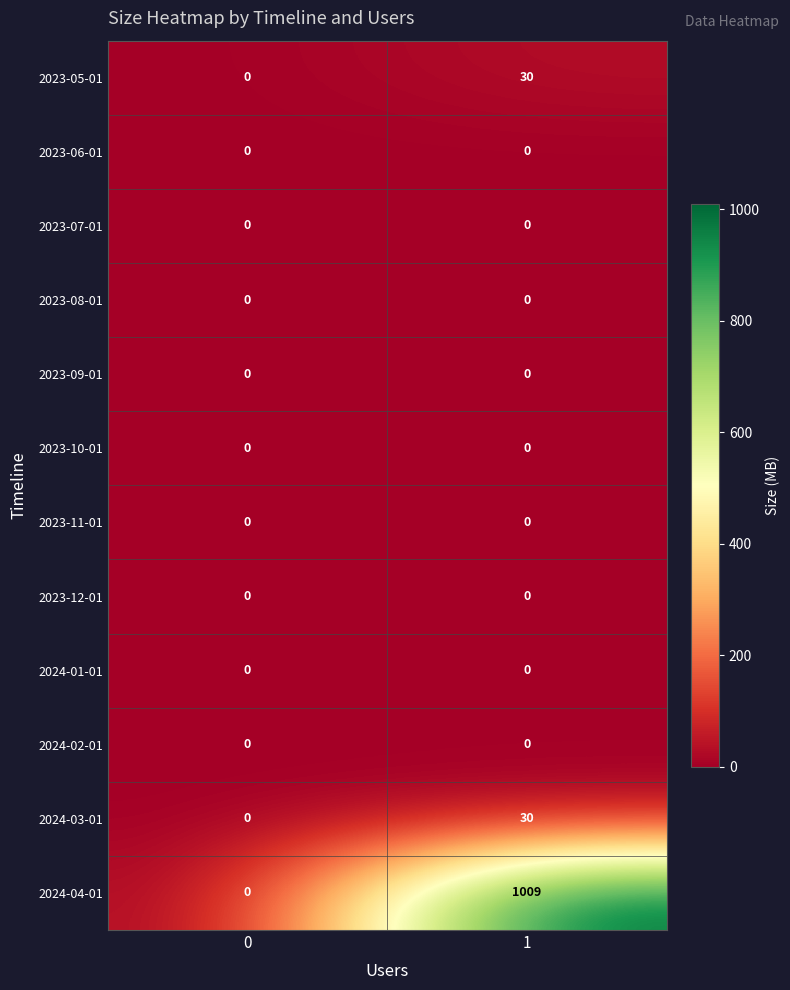

How many categories are shown in the chart?

2